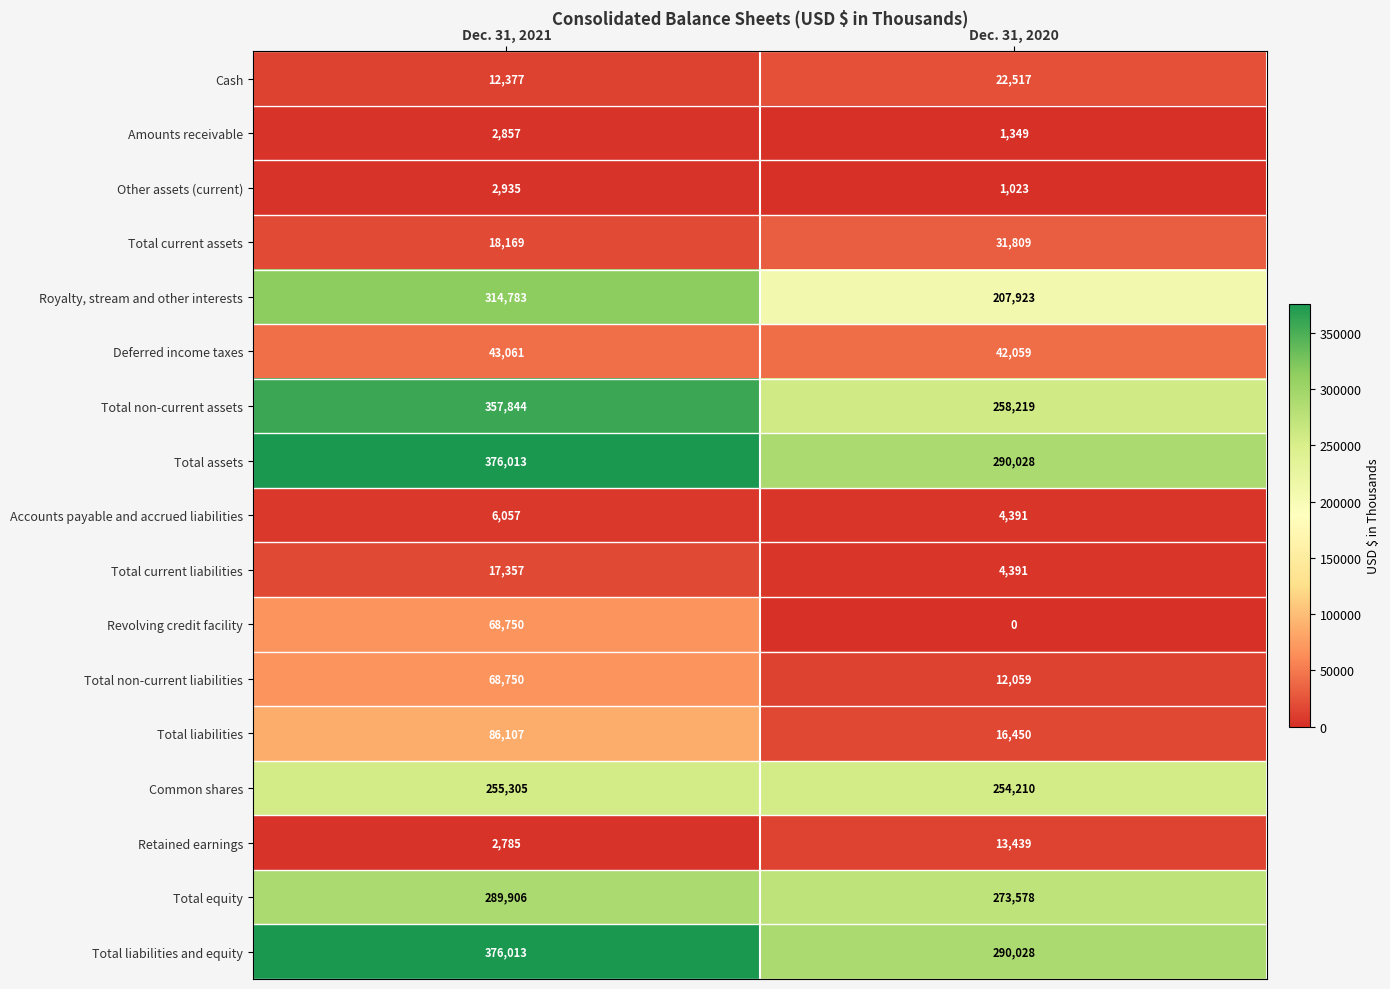

What is the lowest value of the Total non-current assets series?

258219